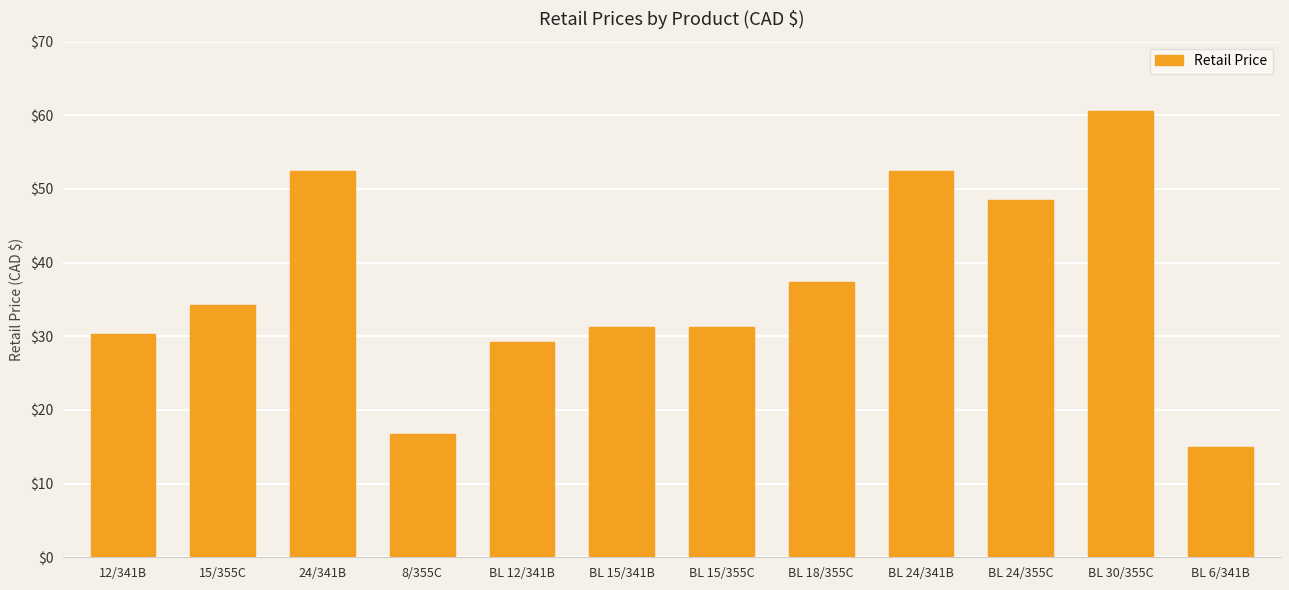

What is the ratio of the value at BL 15/341B to the value at BL 15/355C?

1.0